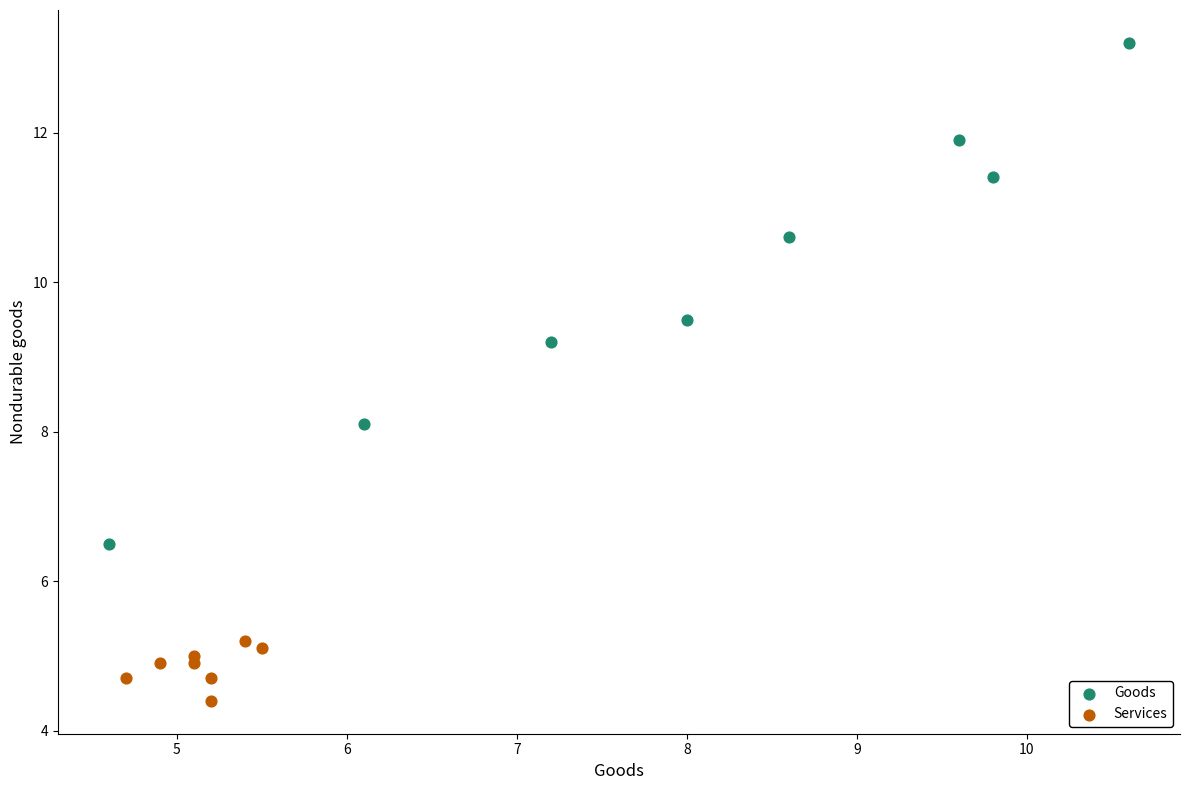

Which series reaches the minimum Y coordinate?

Services